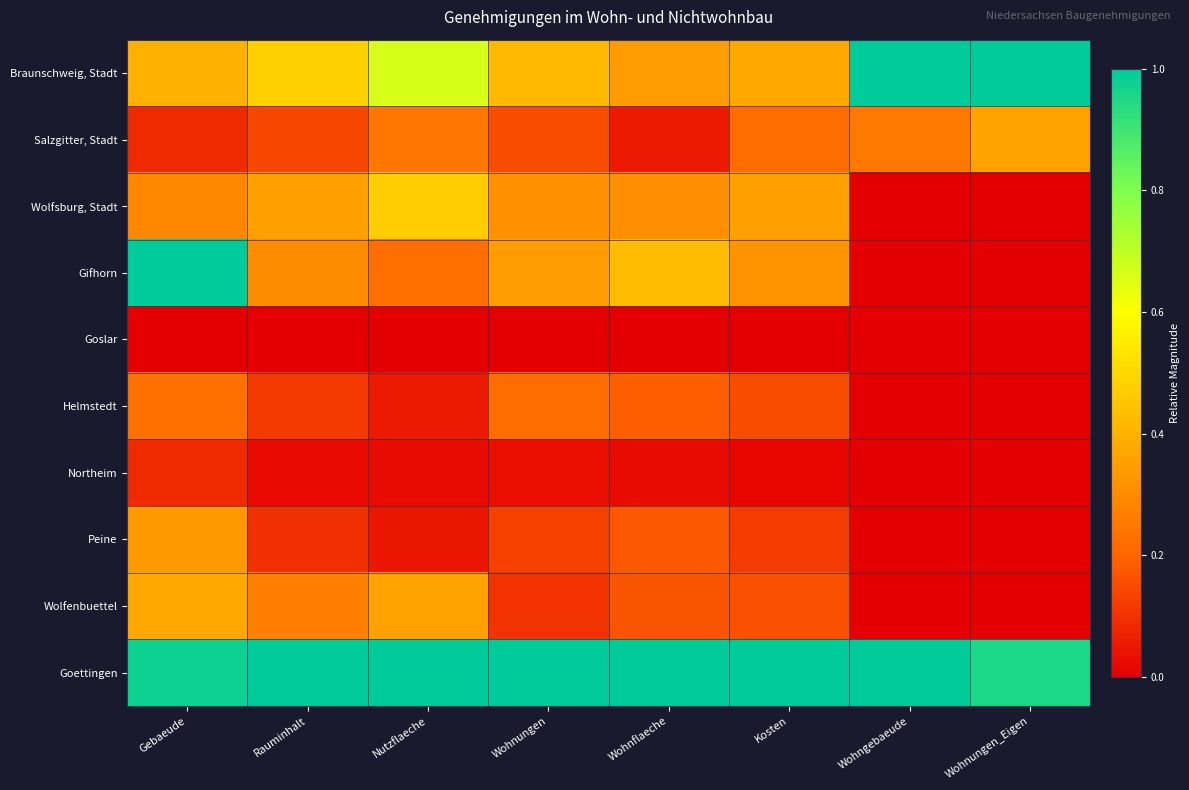

Which series has the largest range (max minus min)?

Gifhorn